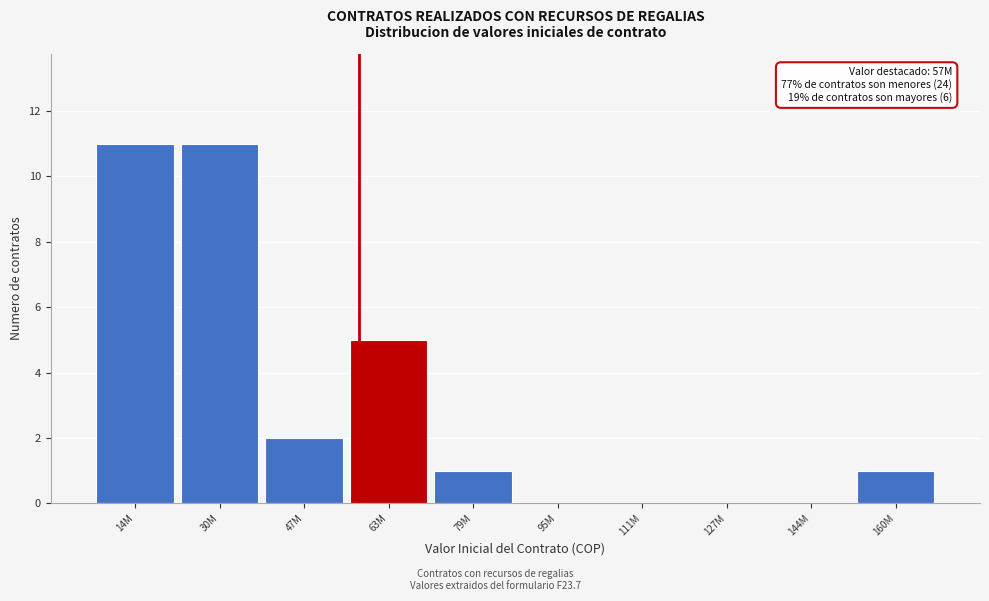

Reading left to right, what are all the values shown in this chart?

14M=11	30M=11	47M=2	63M=5	79M=1	95M=0	111M=0	127M=0	144M=0	160M=1